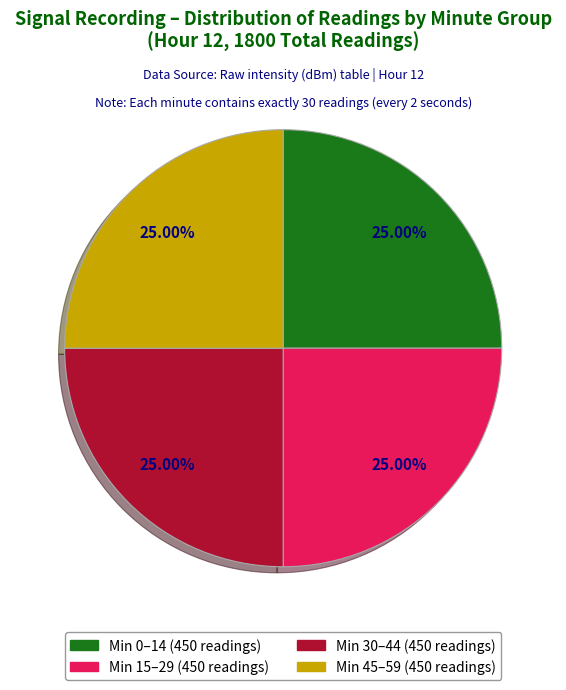

Does any single category account for the majority?

No